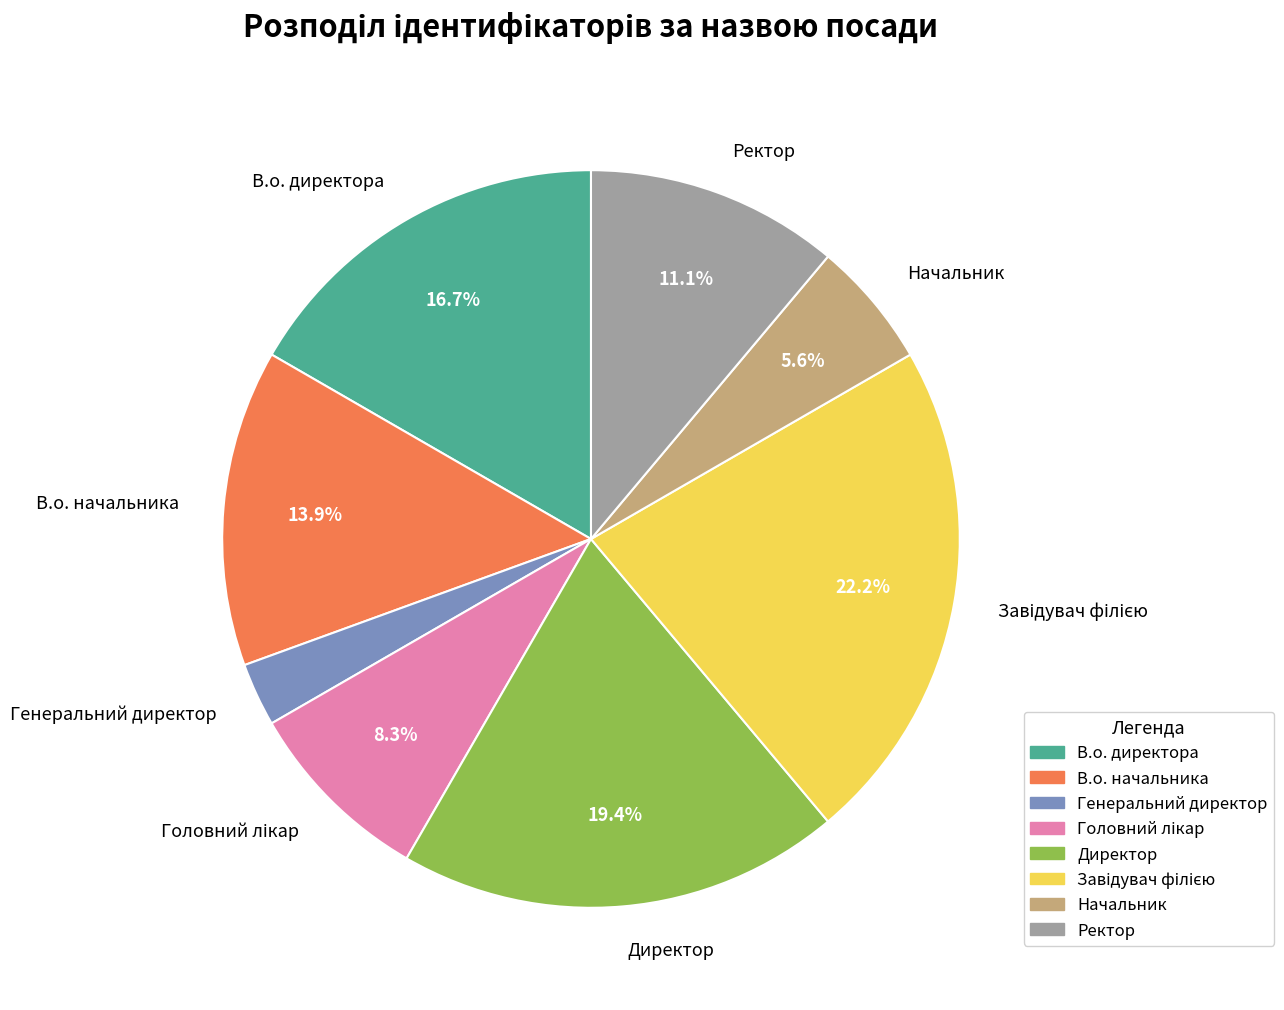

To the nearest percent, what is the average slice percentage?

12%